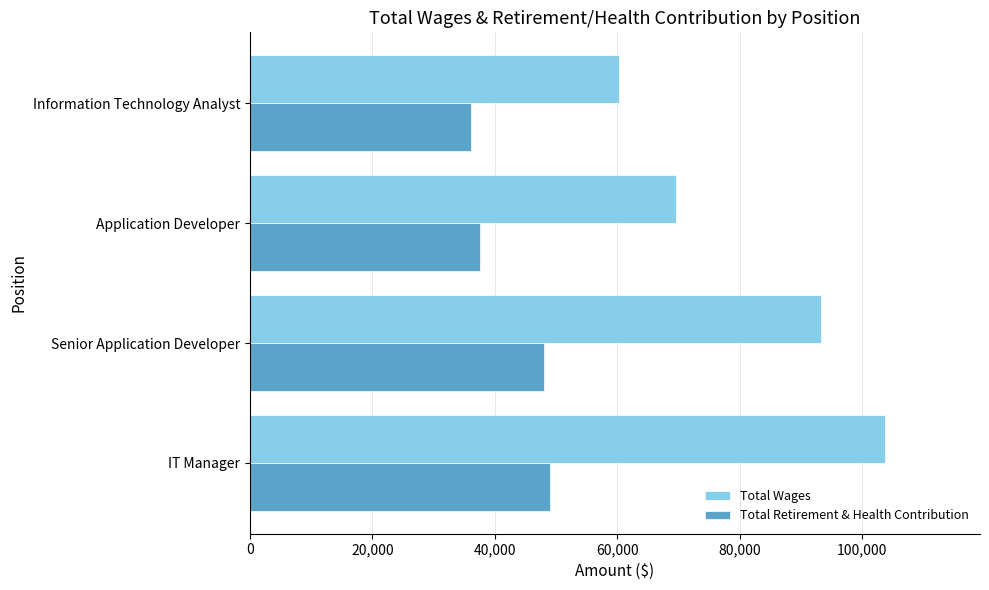

How many distinct data groups are displayed?

2